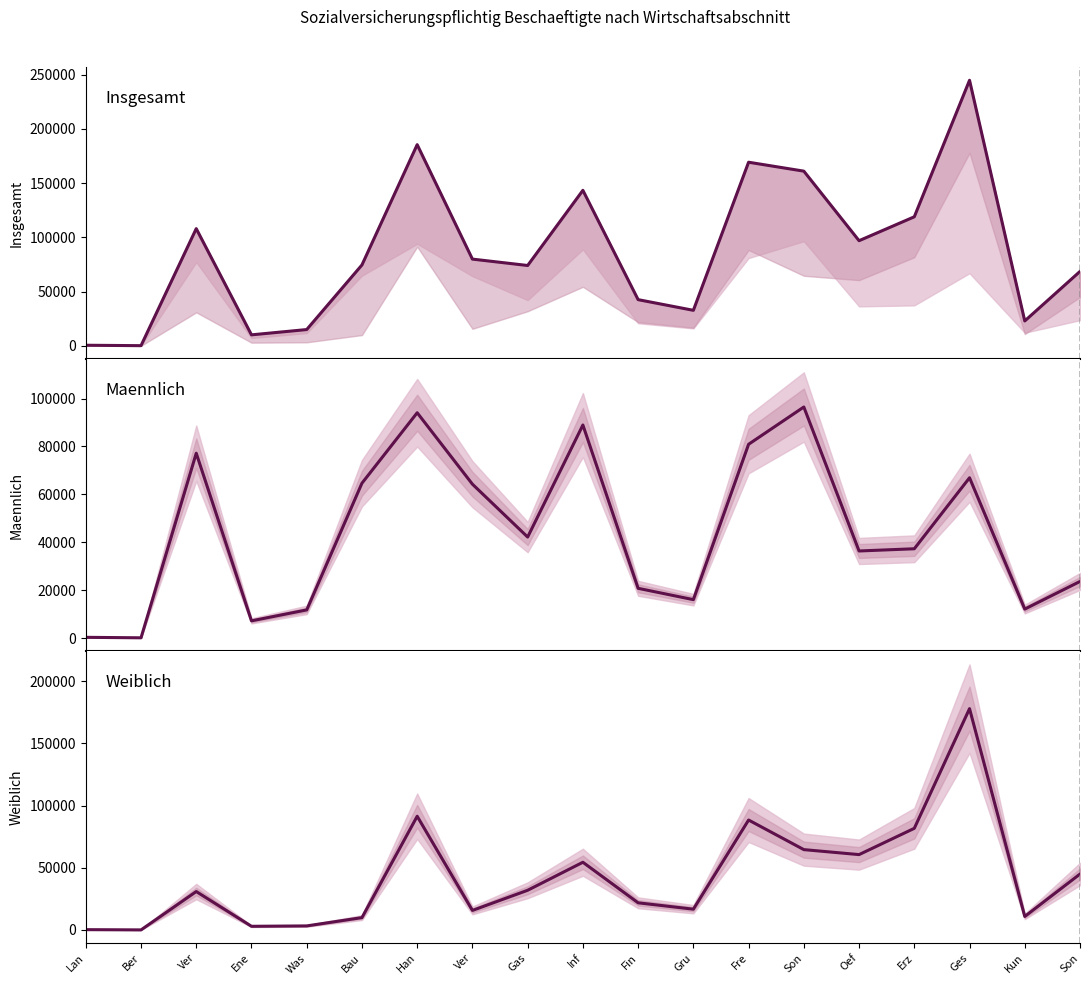

How many lines are shown in the chart?

3